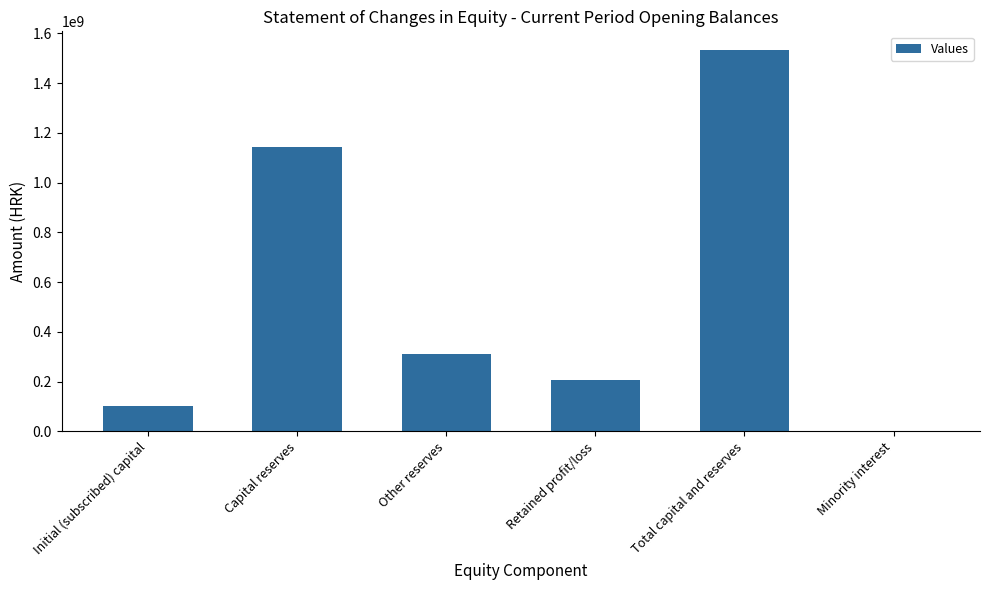

What is the difference between the values at Total capital and reserves and Other reserves?

1219424518